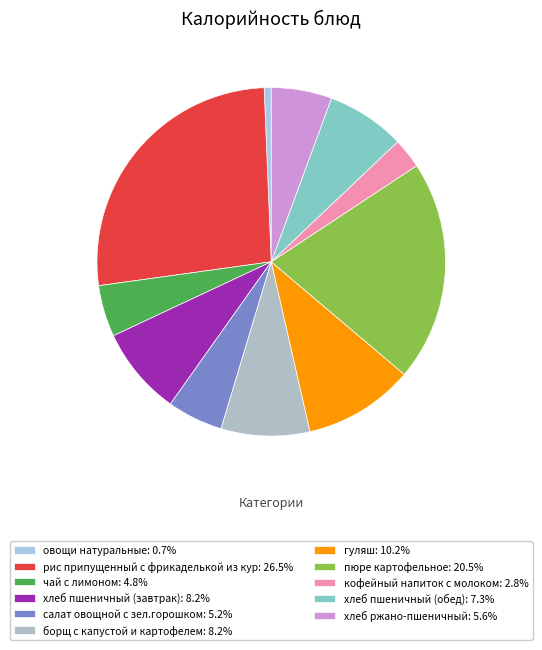

To the nearest percent, what portion does пюре картофельное represent?

20%